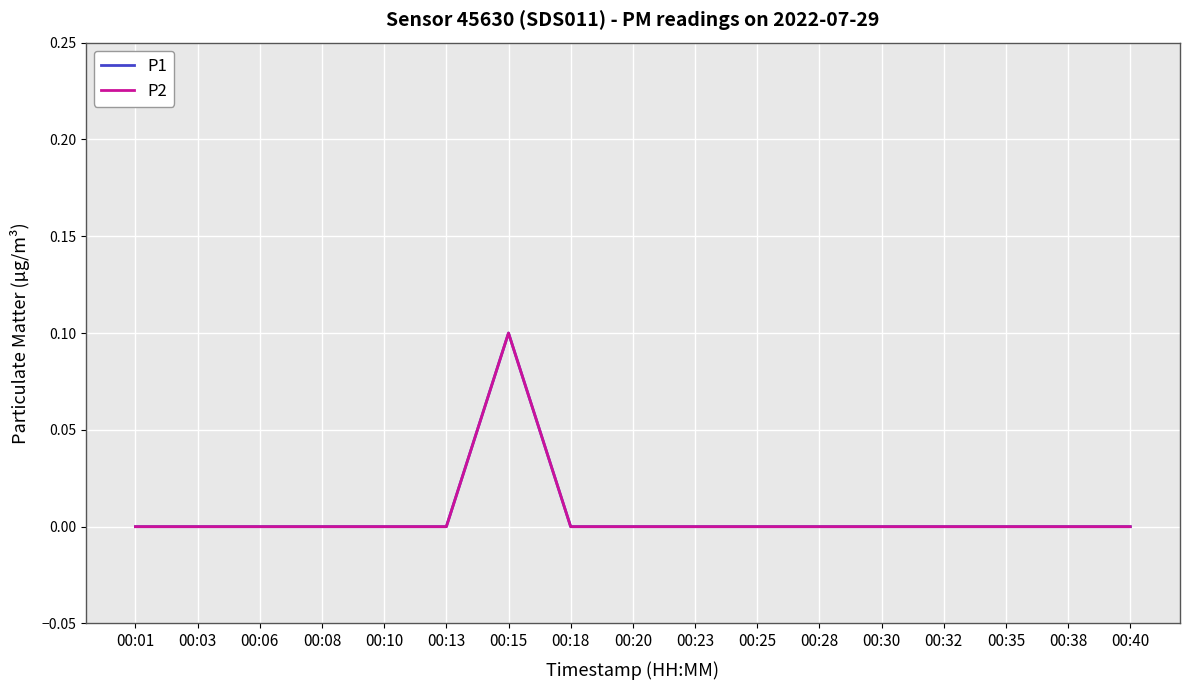

Does the chart display data point markers on the line(s)?

No